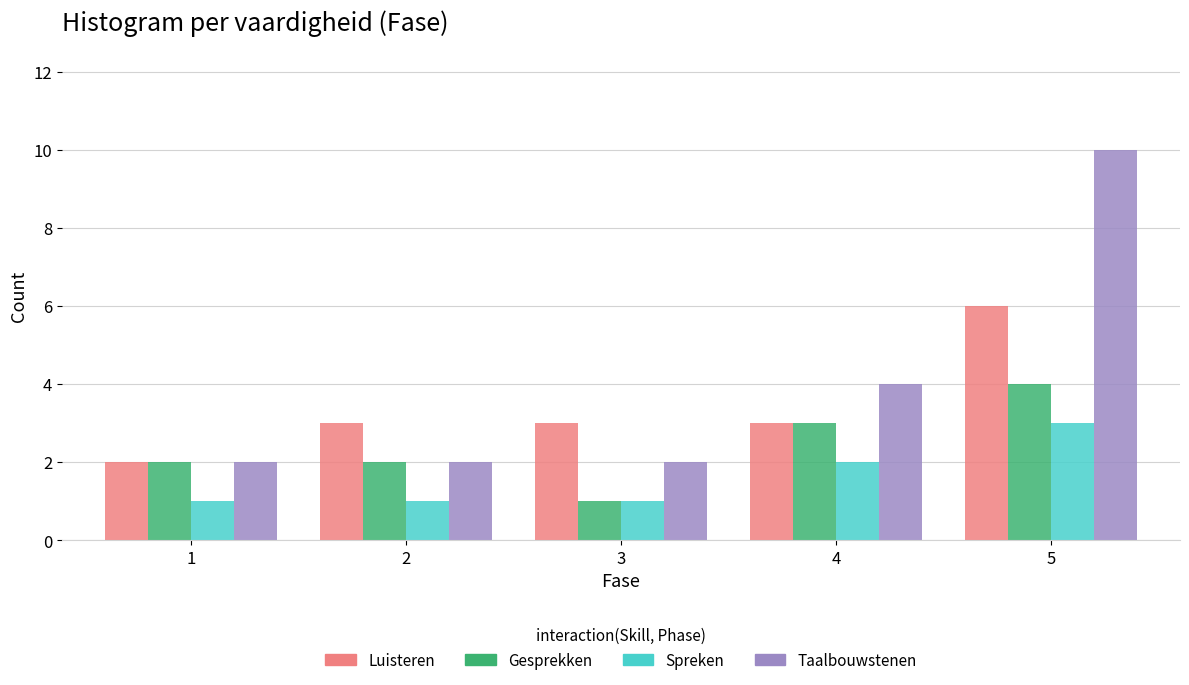

Reading right to left, extract all data points from this chart.

Luisteren: 5=6	4=3	3=3	2=3	1=2
Gesprekken: 5=4	4=3	3=1	2=2	1=2
Spreken: 5=3	4=2	3=1	2=1	1=1
Taalbouwstenen: 5=10	4=4	3=2	2=2	1=2